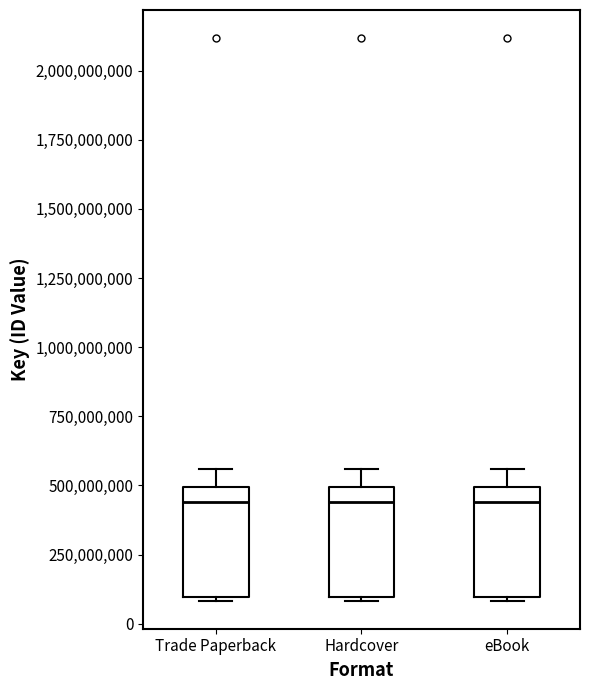

Reading left to right, read every box against the y-axis: the position of its median line, the range the box covers, and the ends of its whiskers. The values are not printed on the chart, so give them approximately, as read against the axis.

Trade Paperback: median 450000000, box 100000000 to 500000000, whiskers 100000000 to 550000000
Hardcover: median 450000000, box 100000000 to 500000000, whiskers 100000000 to 550000000
eBook: median 450000000, box 100000000 to 500000000, whiskers 100000000 to 550000000